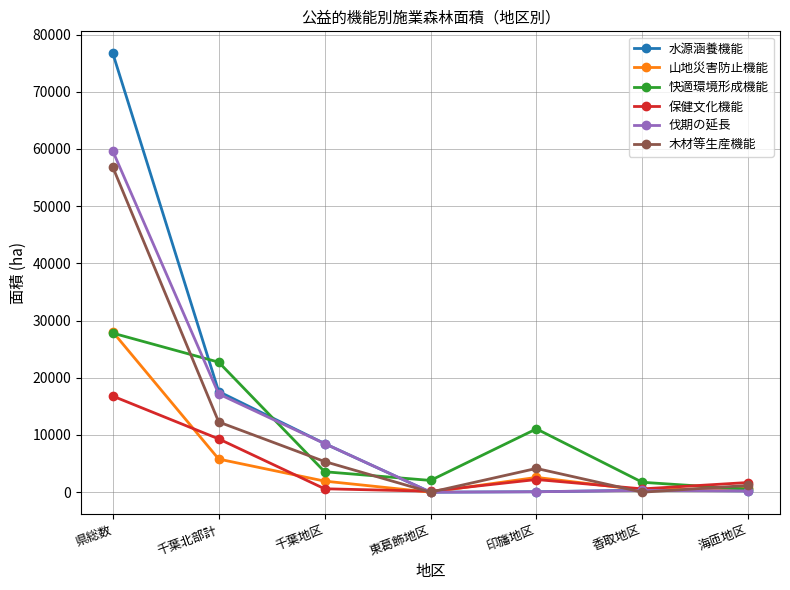

Count the number of categories in the chart.

7